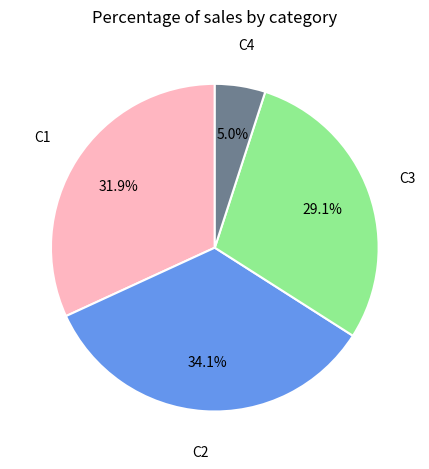

Is there a majority slice in this chart?

No